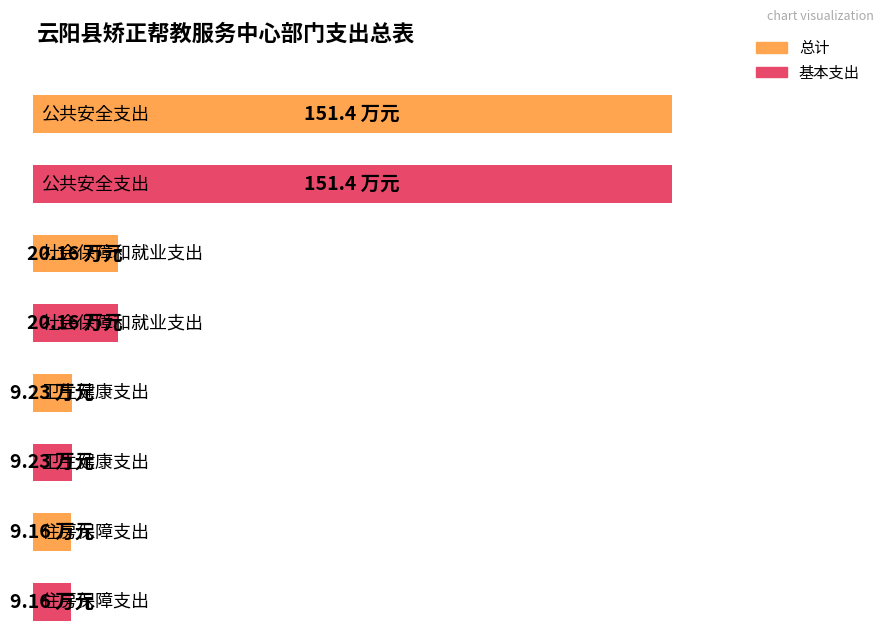

Which series has the largest total across all categories?

总计